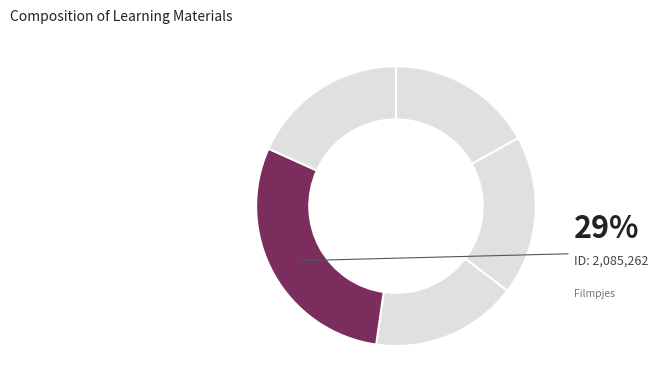

What is the total percentage of Leerdoel 33.VT.1 (1196998) and Filmpjes?

46.4%